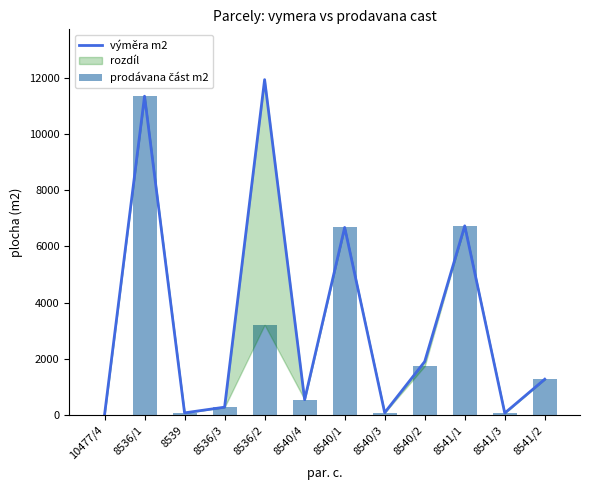

At which category is the sum across all series the highest?

8536/1